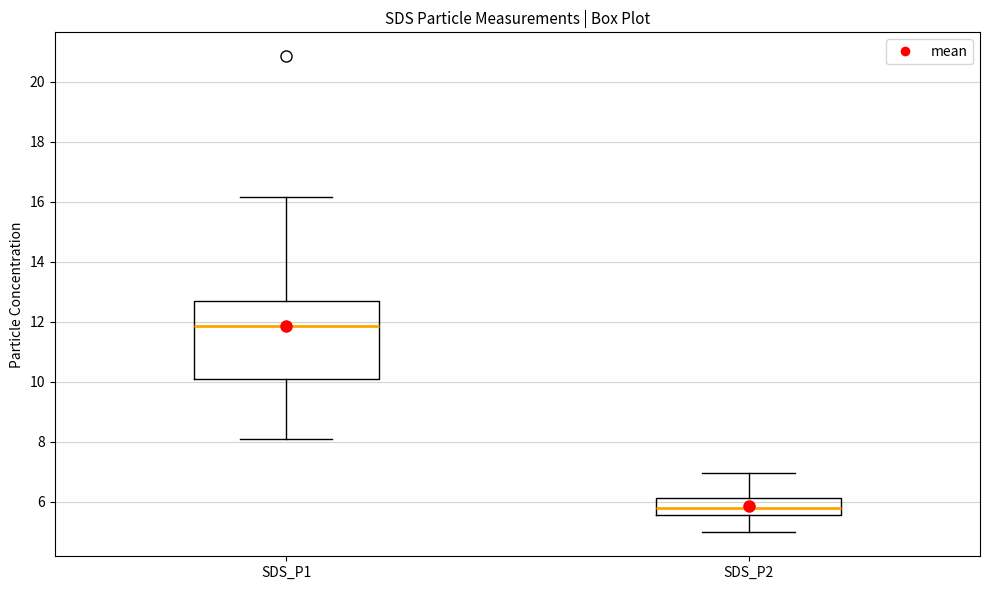

Comparing the boxes themselves (not the whiskers), which one is the tallest?

SDS_P1